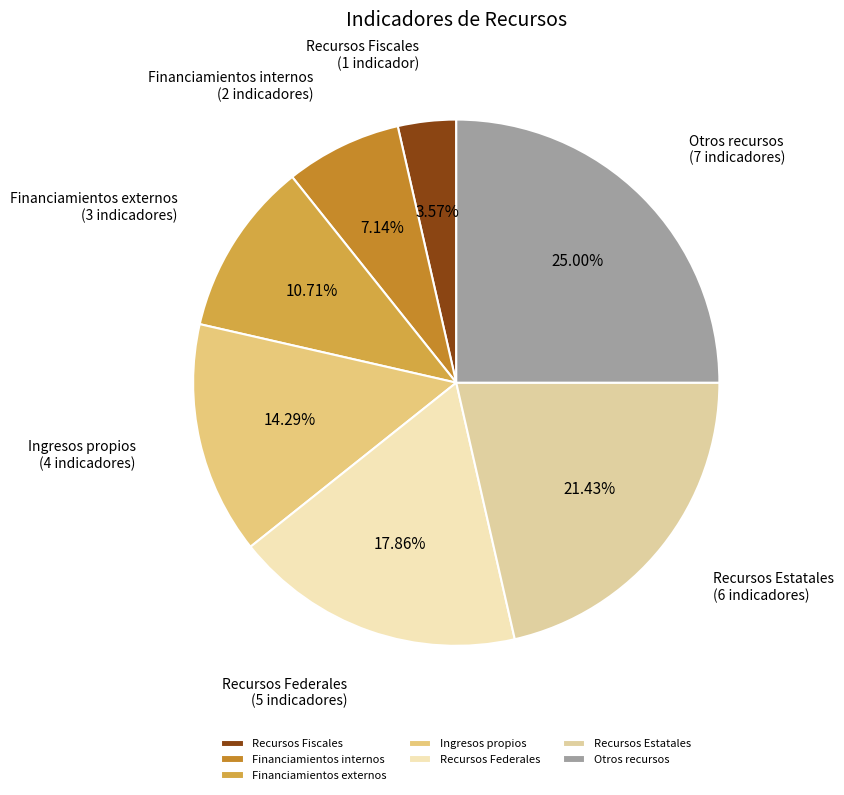

How many segments does this pie chart have?

7